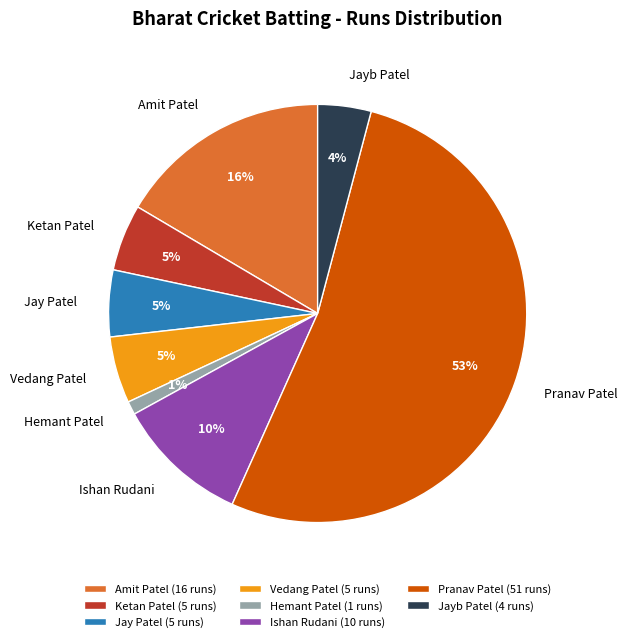

Which category accounts for the majority?

Pranav Patel (51 runs)